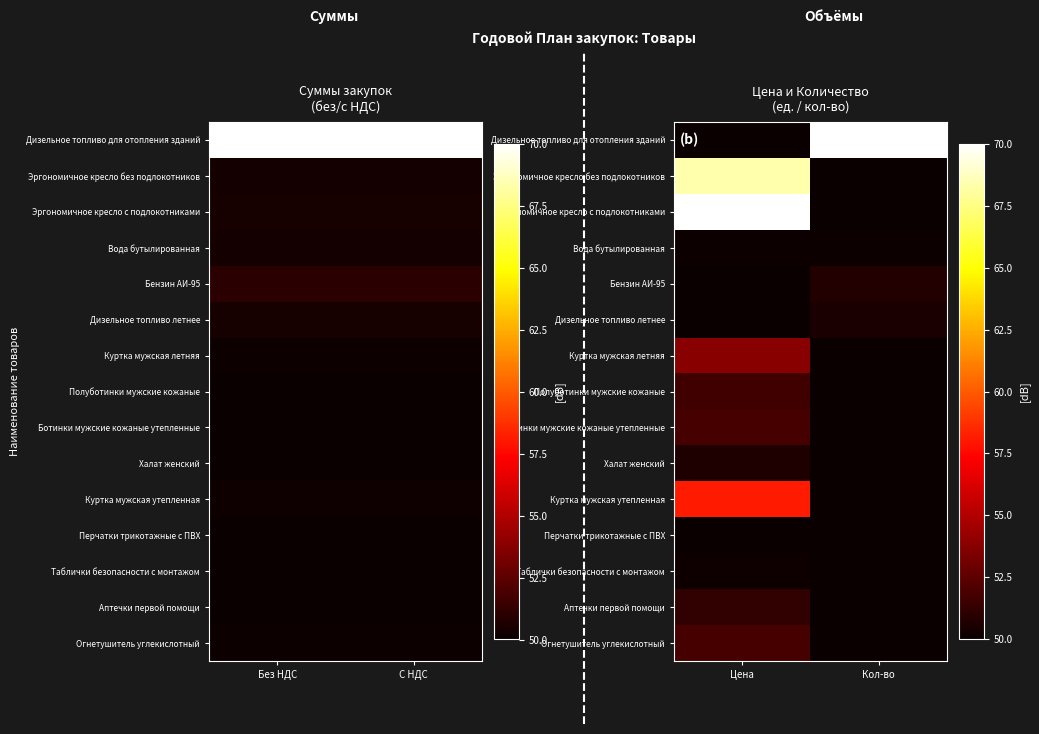

What is the average value of the Дизельное топливо летнее series?

50.2